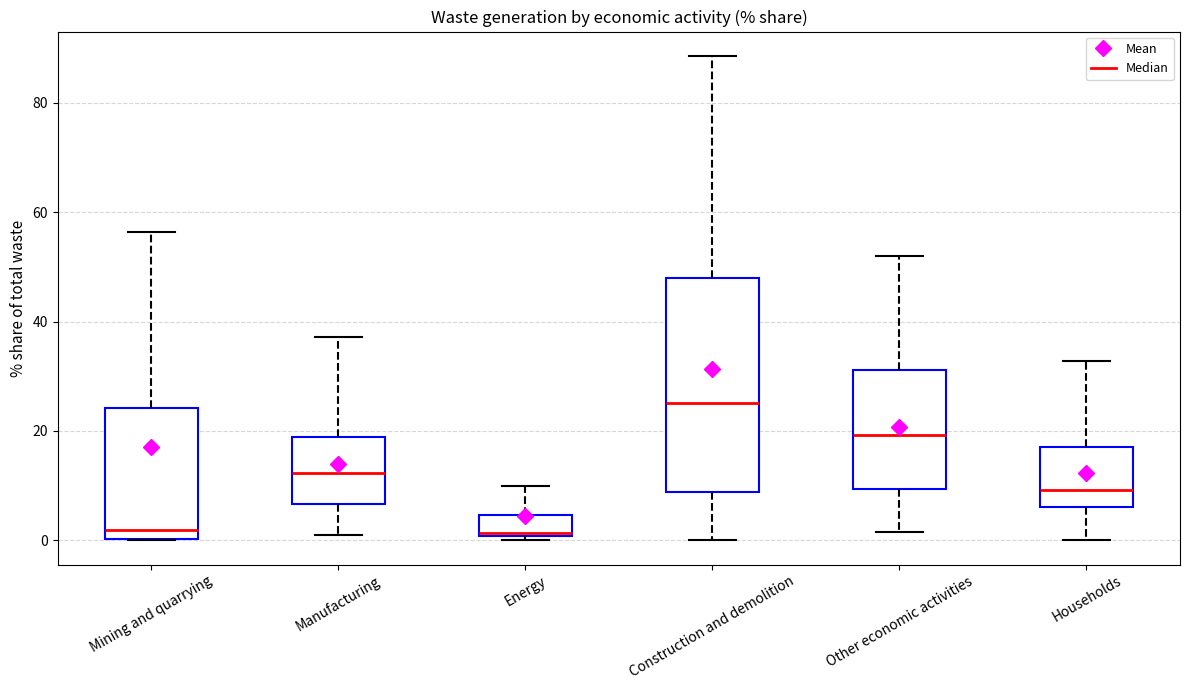

Reading left to right, transcribe this box plot: for each box, give where its median line is, the range the box spans, and where its two whiskers end, as read against the y-axis. The values are not printed on the chart, so give them approximately, as read against the axis.

Mining and quarrying: median 2, box 0 to 24, whiskers 0 to 56
Manufacturing: median 12, box 6 to 18, whiskers 2 to 38
Energy: median 2, box 0 to 4, whiskers 0 (just below the box's lower edge) to 10
Construction and demolition: median 26, box 8 to 48, whiskers 0 to 88
Other economic activities: median 20, box 10 to 32, whiskers 2 to 52
Households: median 10, box 6 to 18, whiskers 0 to 32